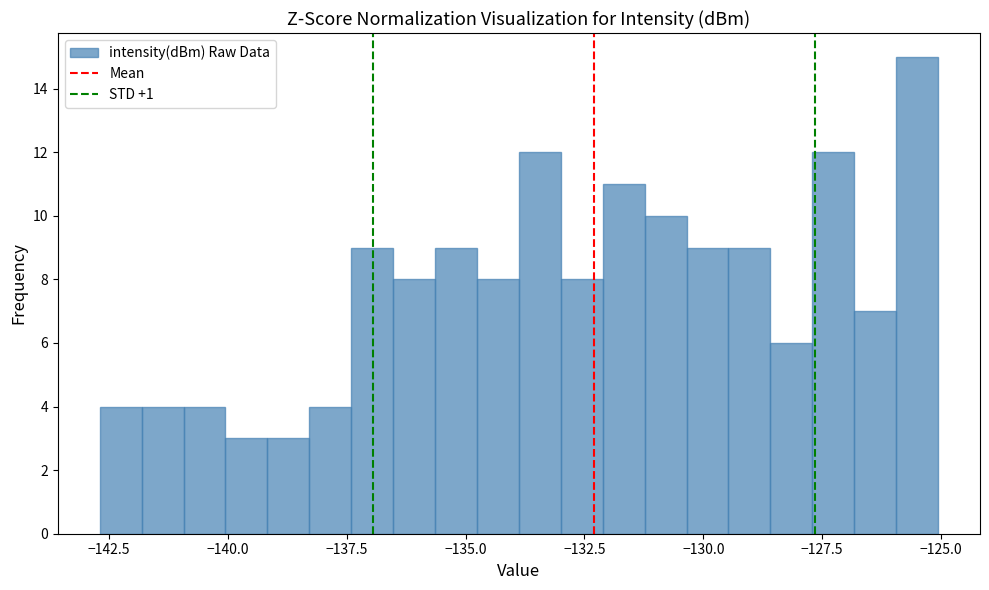

Read against the x-axis, roughly where is the centre of the tallest bar?

-125.5